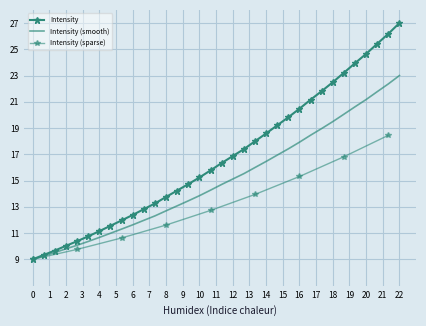

How many data points are above 16?

17